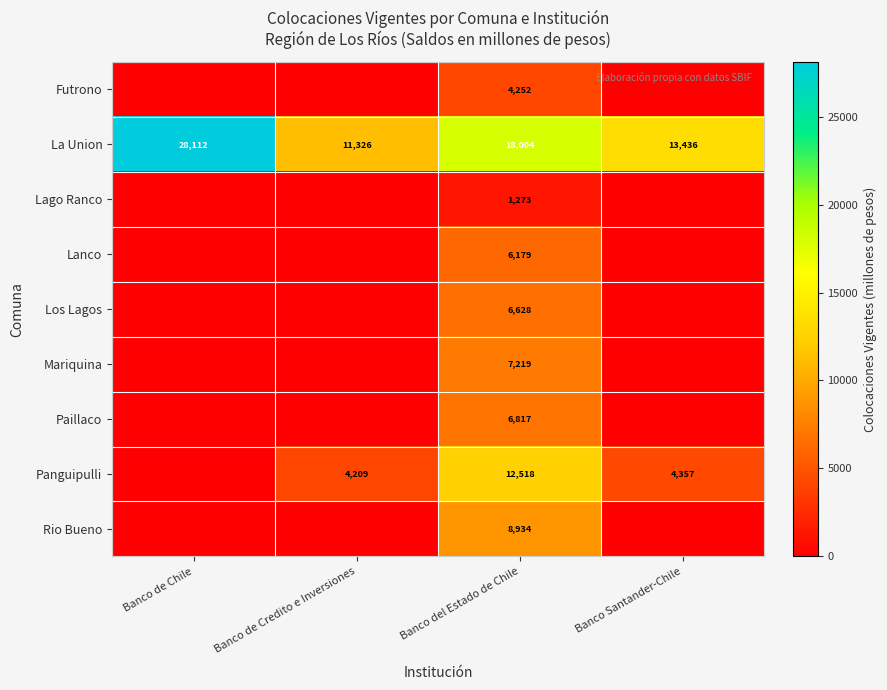

Is it true that Lanco equals 4085 at Banco del Estado de Chile?

False